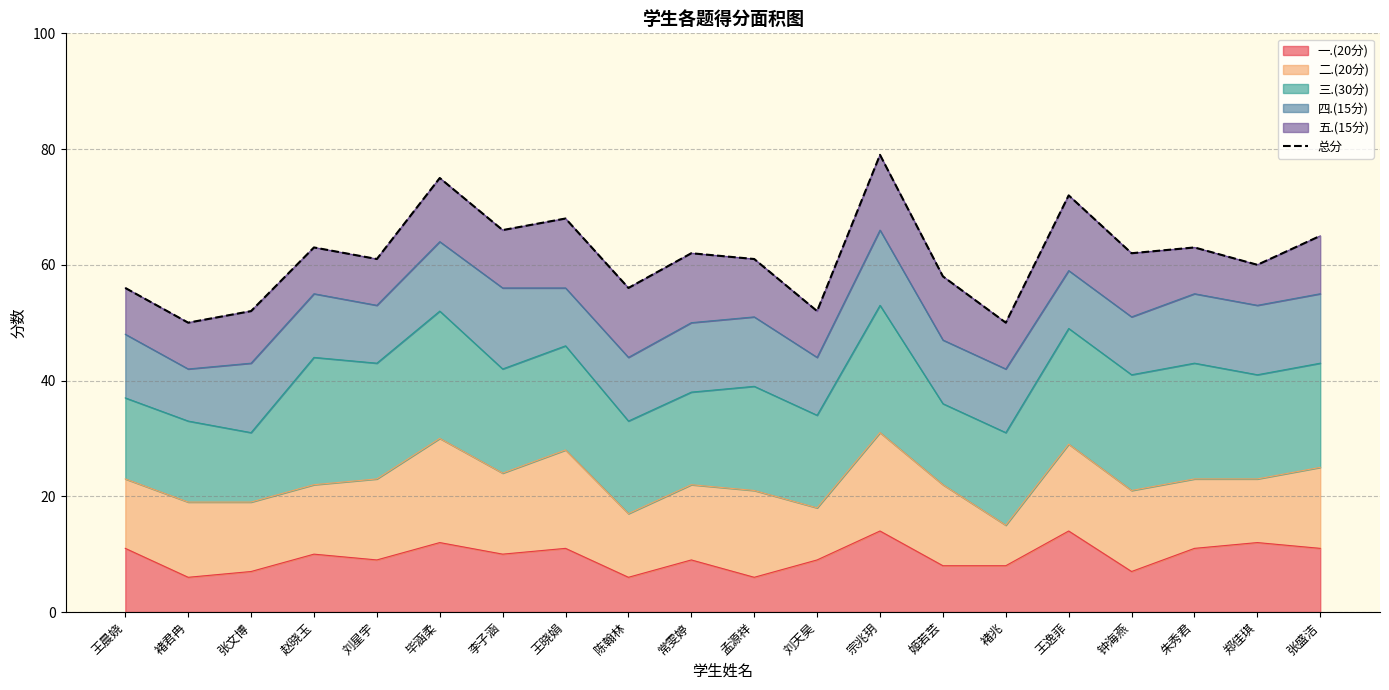

What is the difference between the values at 赵晓玉 and 毕涵柔?

12